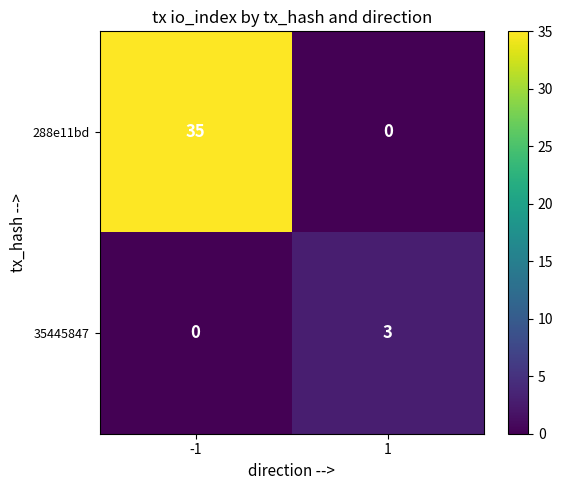

Rank the series at 1 from highest to lowest value.

35445847, 288e11bd